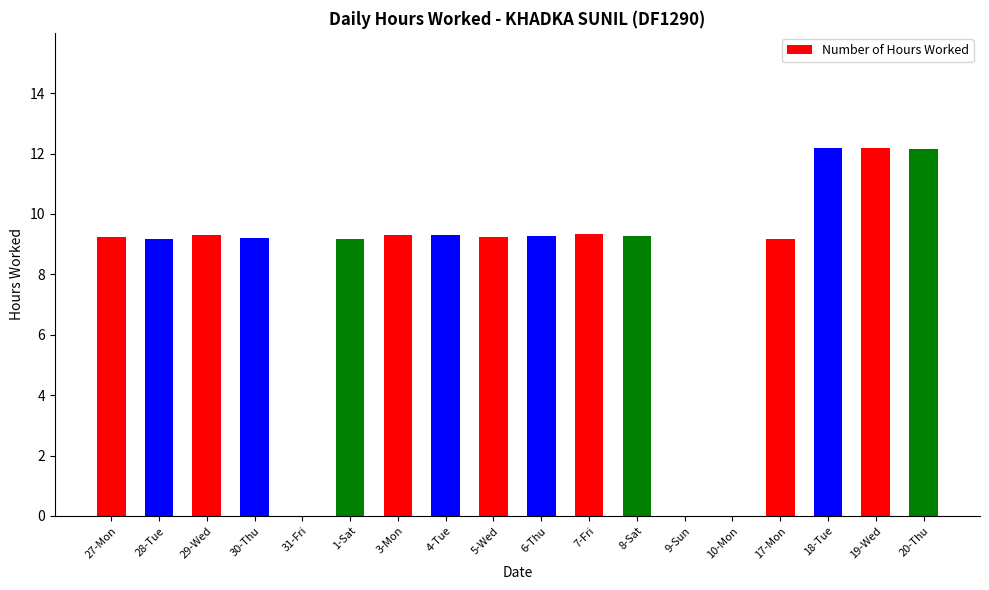

Approximately how many times larger is the value at 19-Wed compared to 3-Mon?

1.3